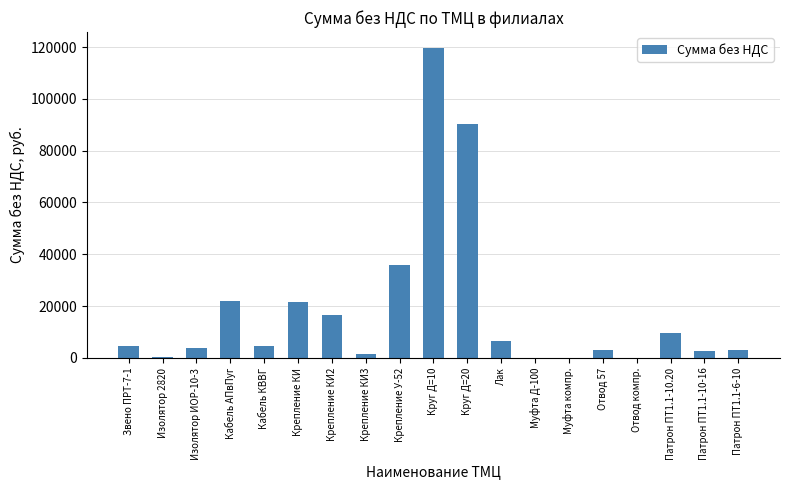

What is the greatest value displayed?

119818.5